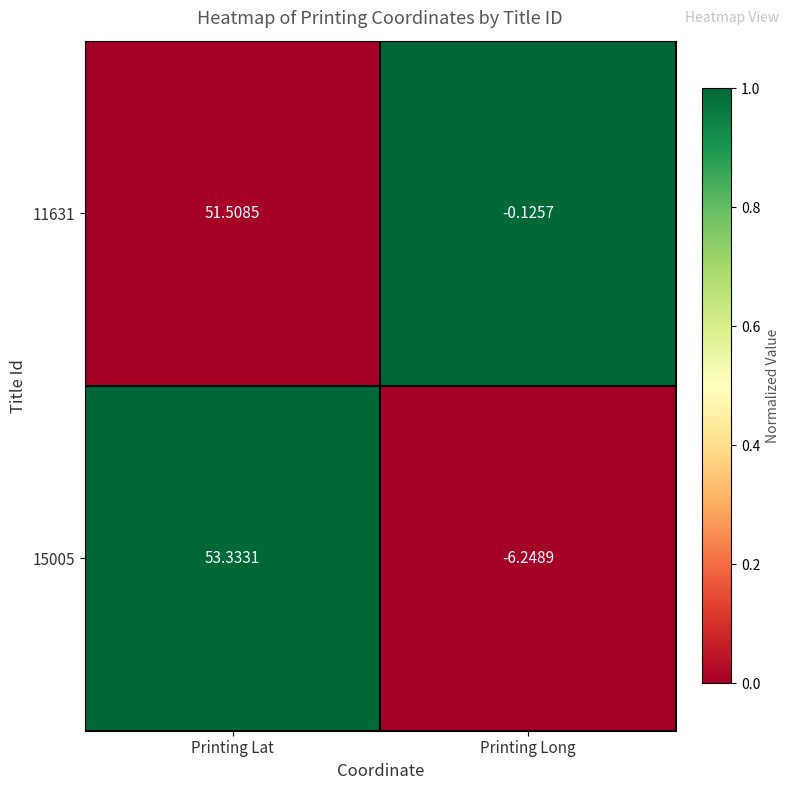

List the labels in order of 11631 value, smallest first.

Printing Long, Printing Lat